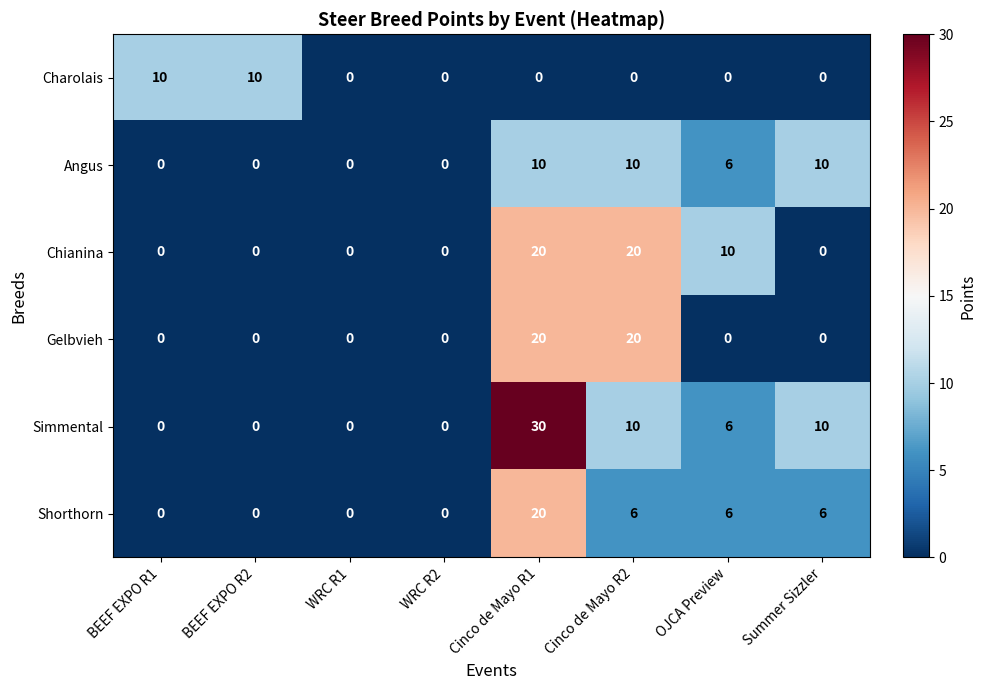

Is it true that Charolais equals 0 at Summer Sizzler?

True